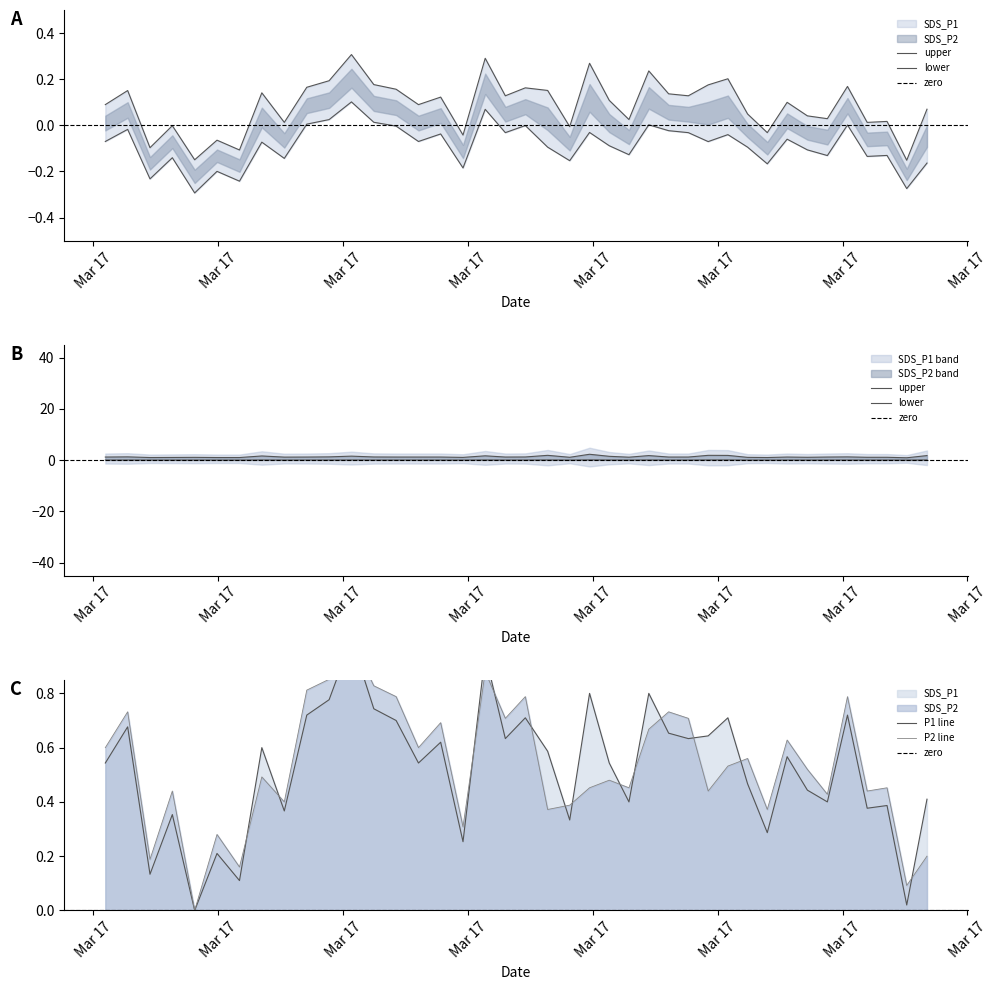

At which label is SDS_P1 closest to 0?

2021/03/17 00:12:10